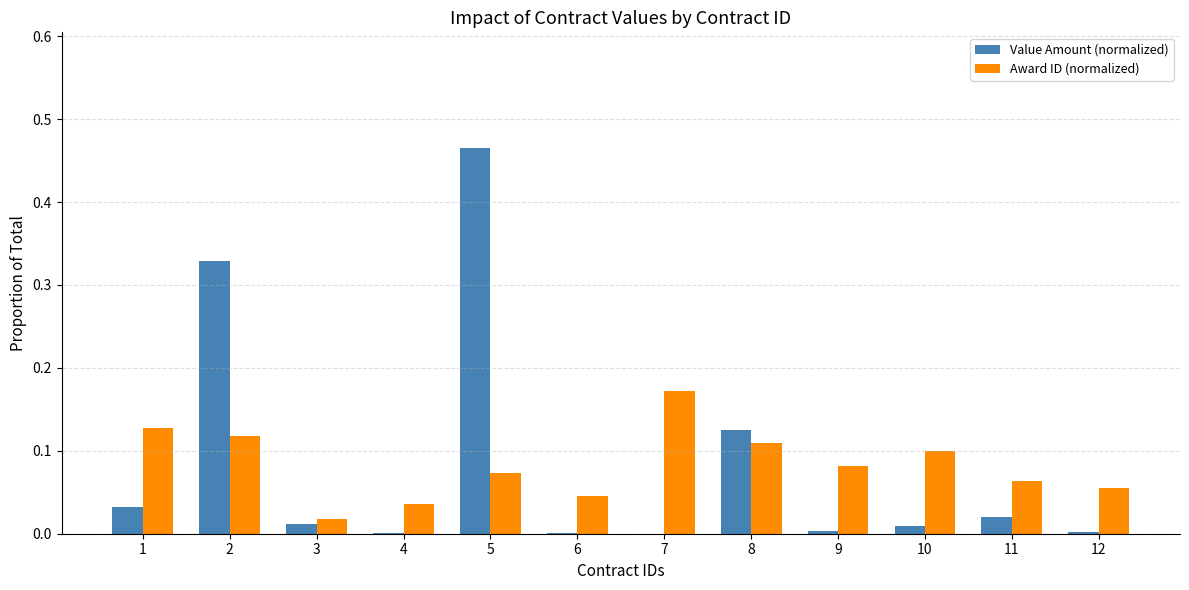

How many groups of bars are there?

12